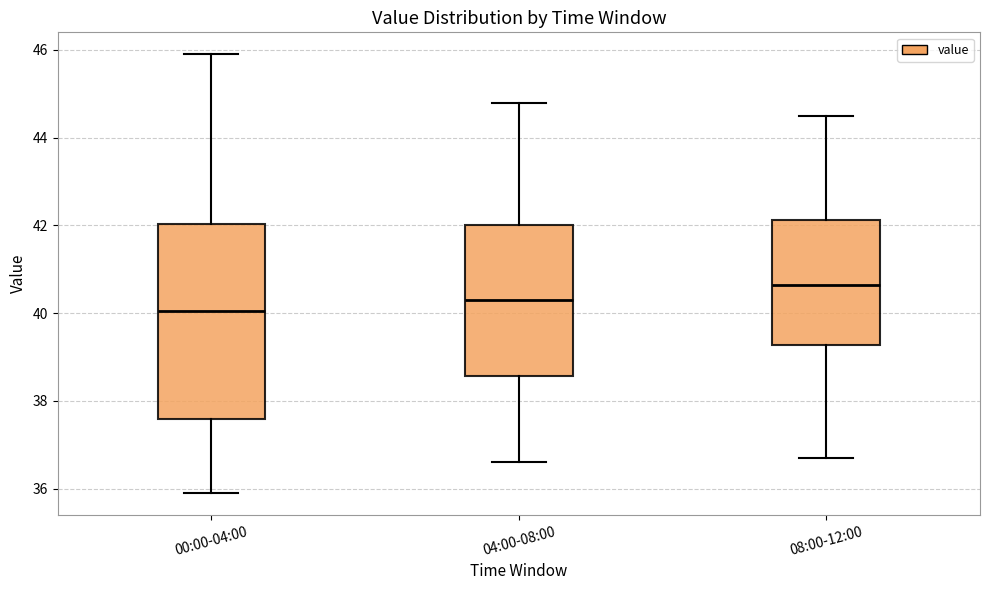

Reading left to right, transcribe this box plot: for each box, give where its median line is, the range the box spans, and where its two whiskers end, as read against the y-axis. The values are not printed on the chart, so give them approximately, as read against the axis.

00:00-04:00: median 40.0, box 37.6 to 42.0, whiskers 36.0 to 46.0
04:00-08:00: median 40.4, box 38.6 to 42.0, whiskers 36.6 to 44.8
08:00-12:00: median 40.6, box 39.2 to 42.2, whiskers 36.8 to 44.6